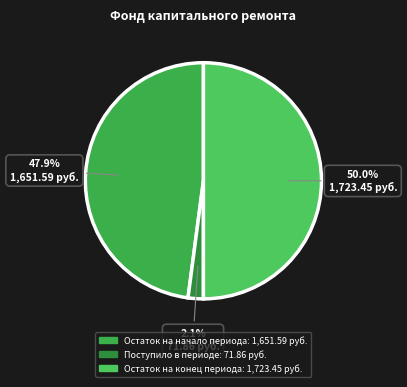

To the nearest percent, what portion does Поступило в периоде represent?

2%